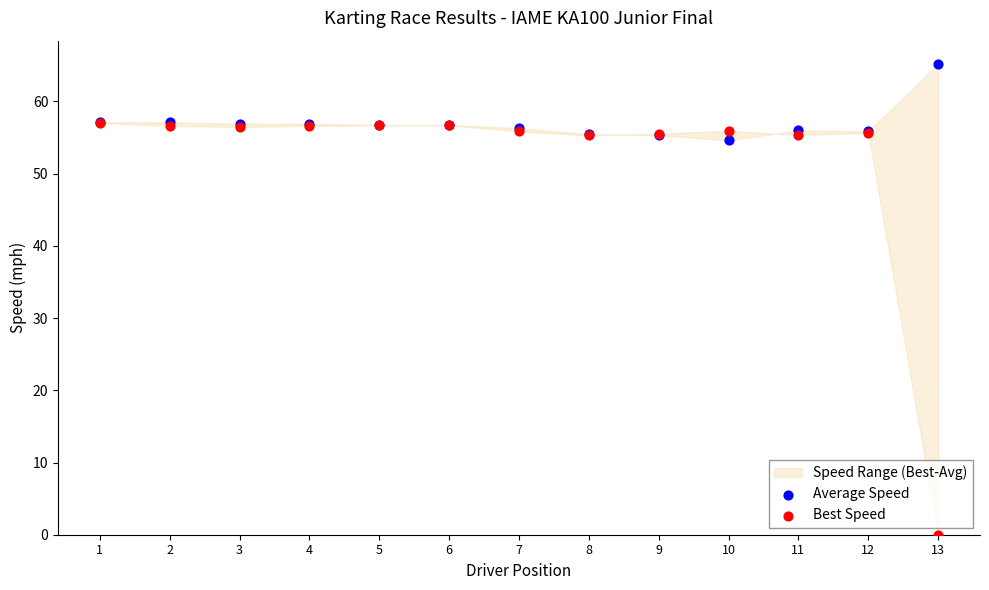

Which series contains the lowest Y value?

Best Speed